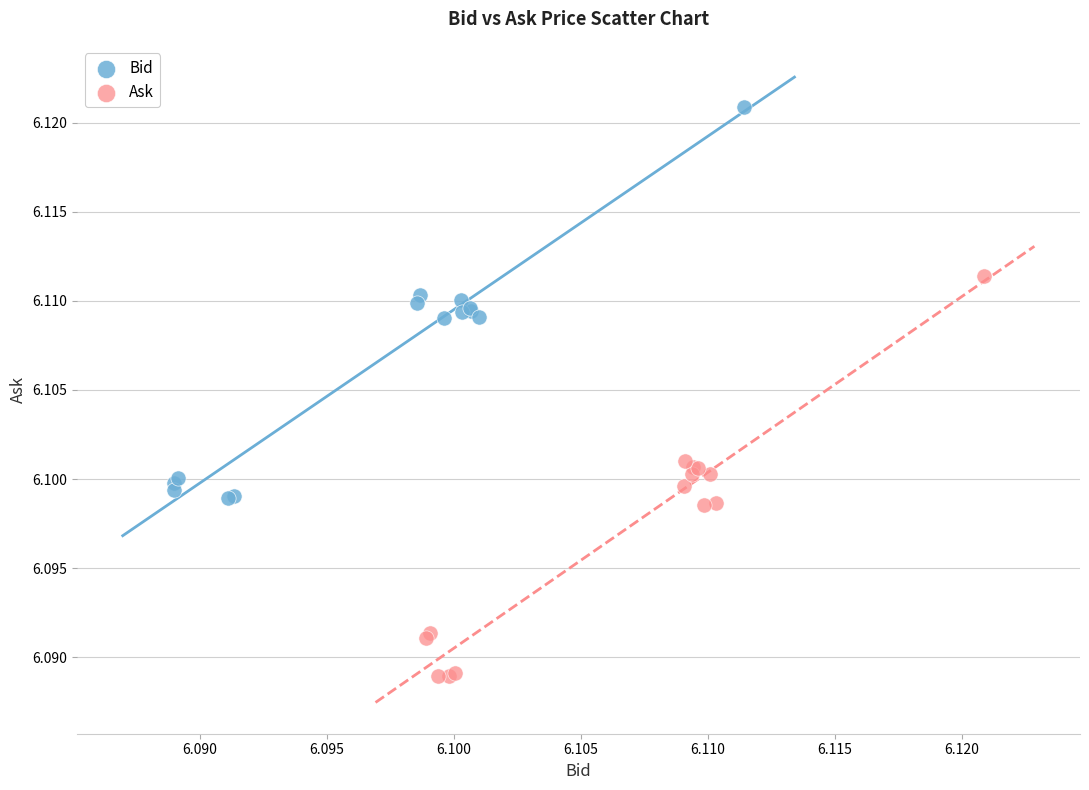

Which series contains the lowest Y value?

Ask